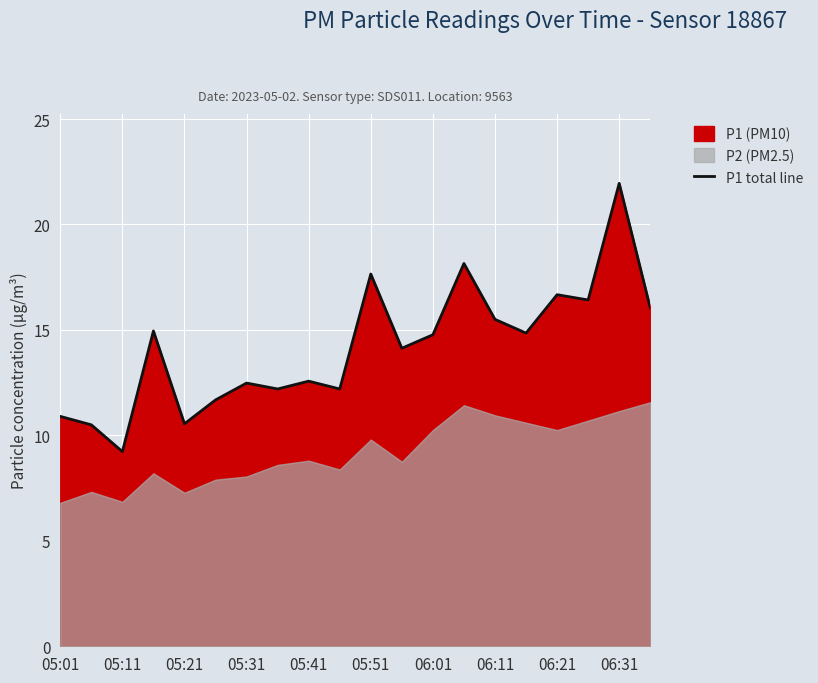

True or false: the data has more than 1 interior local peaks.

True